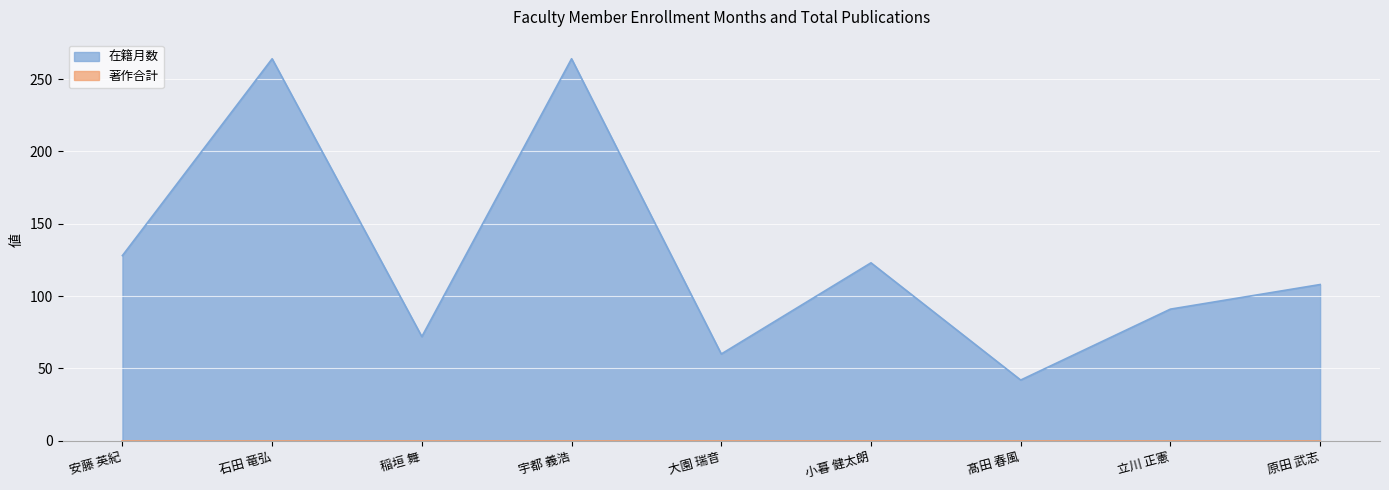

Rank the categories by value from lowest to highest.

髙田 春風, 大園 瑞音, 稲垣 舞, 立川 正憲, 原田 武志, 小暮 健太朗, 安藤 英紀, 石田 竜弘, 宇都 義浩